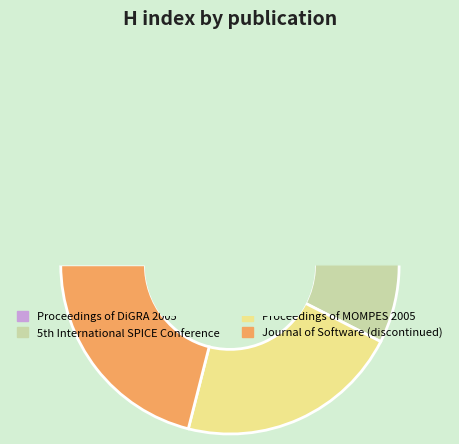

How many slices are in this pie chart?

4